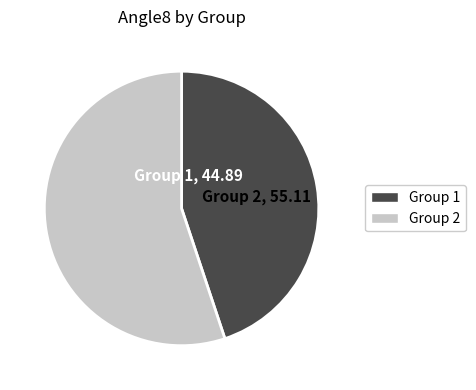

Is there any slice that represents more than half of the pie?

Yes